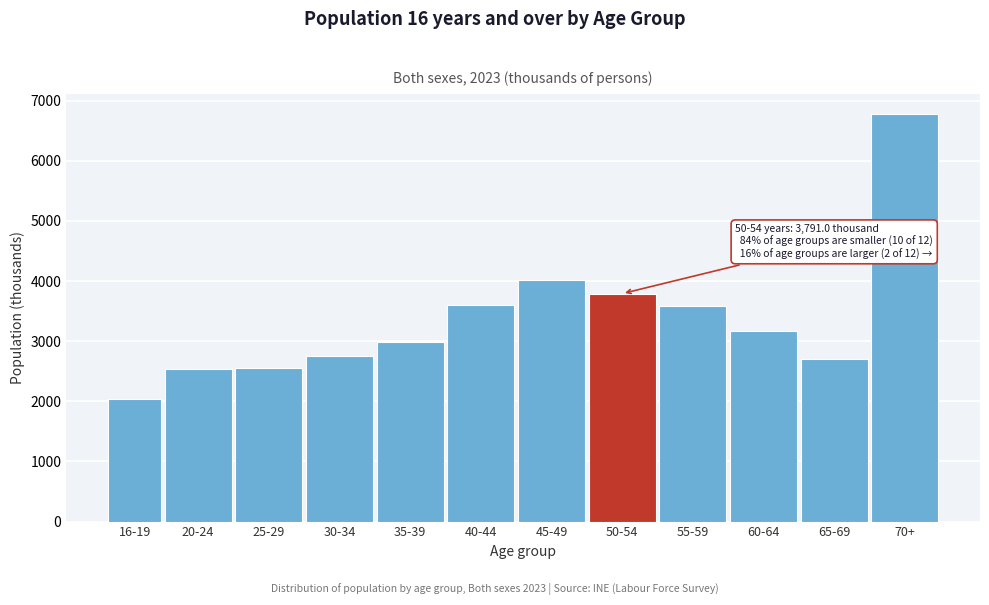

What is the change in value from 45-49 to 70+?

+2764.6